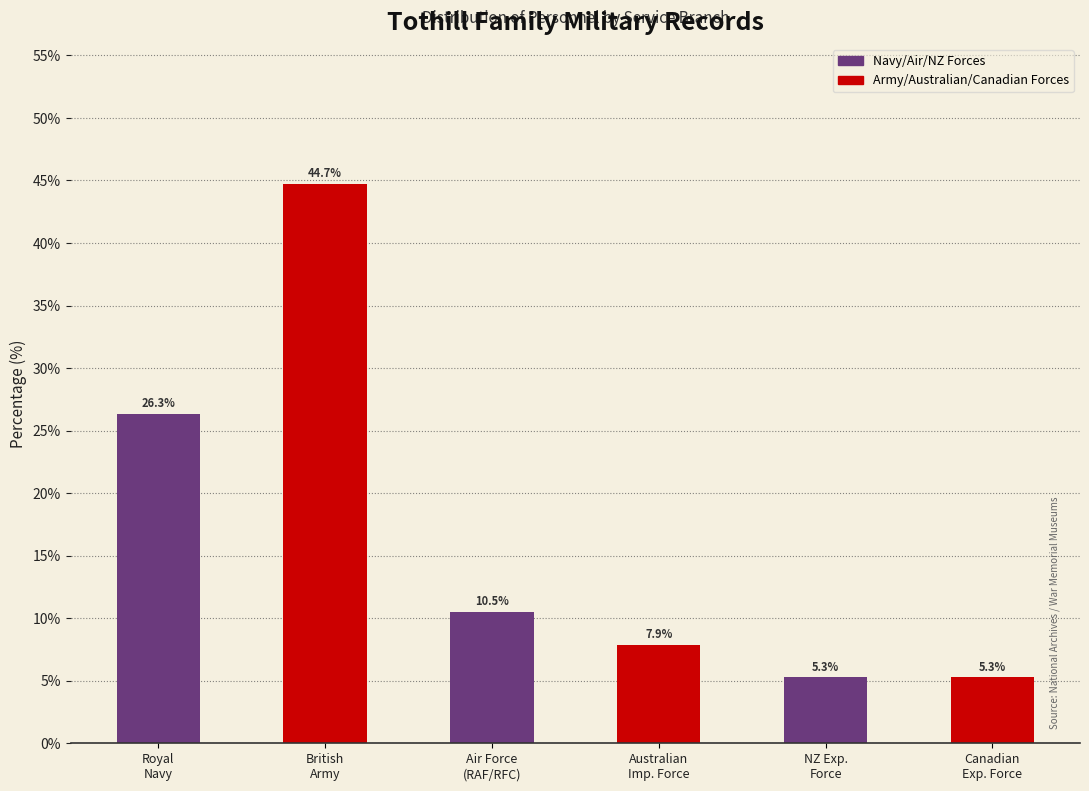

Reading left to right, list all the values displayed in this chart.

26.3	44.7	10.5	7.9	5.3	5.3